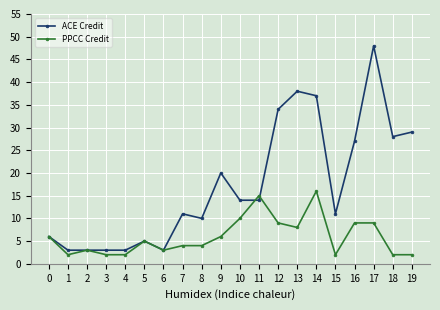

What is the smallest value displayed?

2